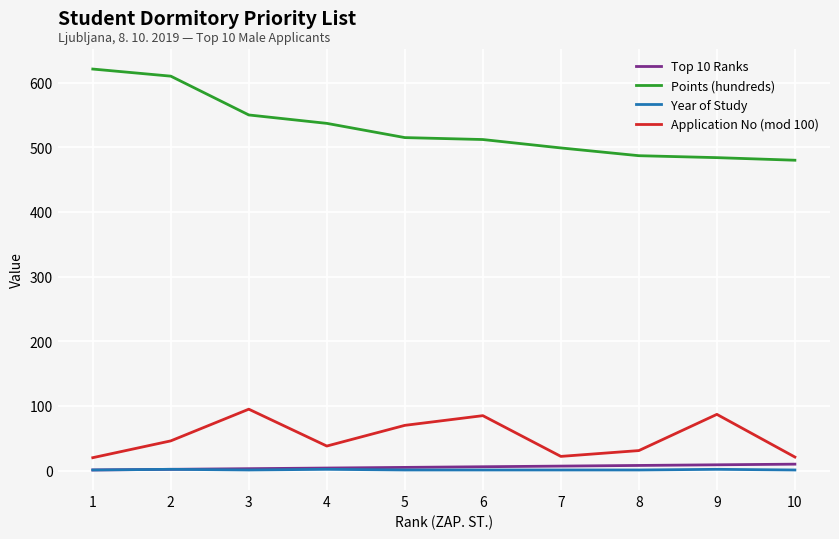

Between 1 and 4, which series saw the biggest shift?

Points (hundreds)